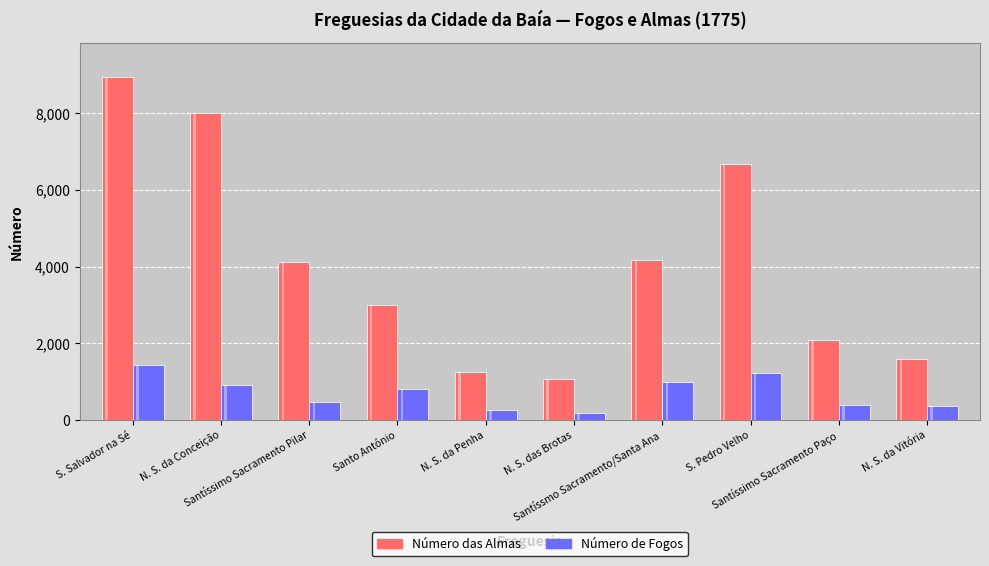

What is the average value of the Número de Fogos series?

702